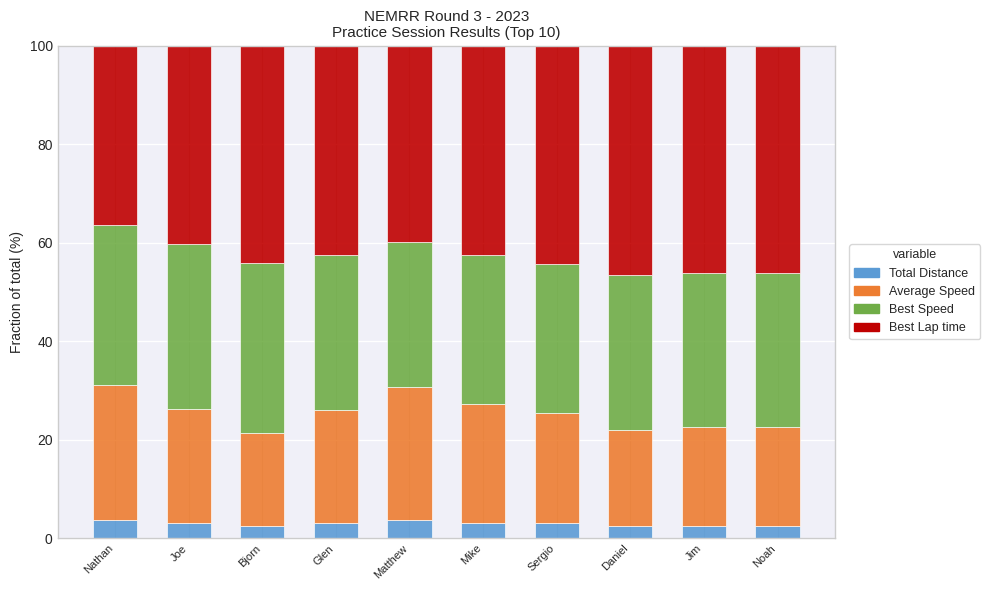

What is the total value across all series at Glen?

100.0